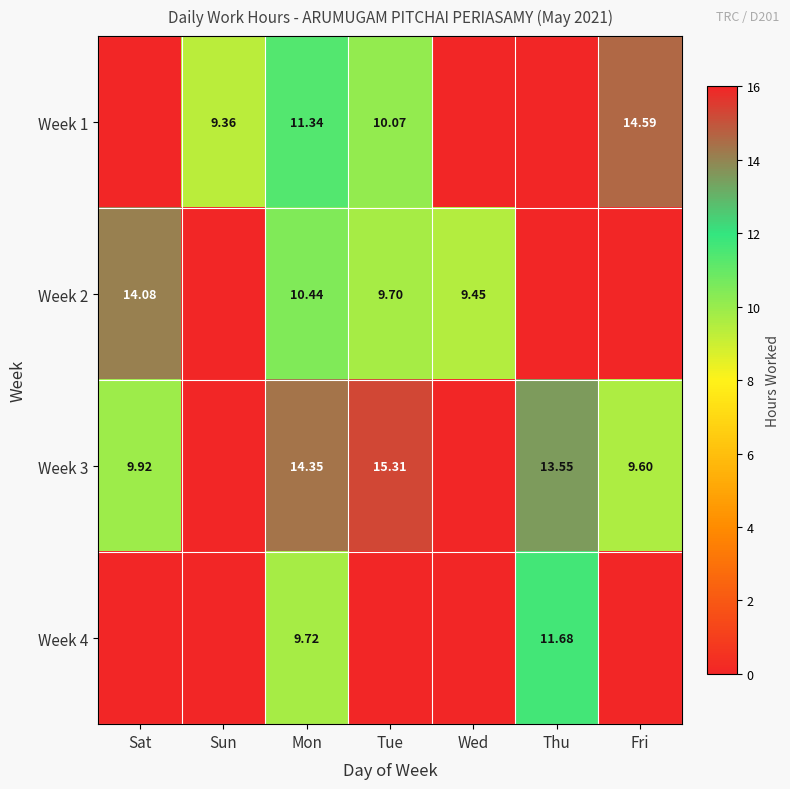

The value of Week 1 at Sun is 1.9. True or false?

False